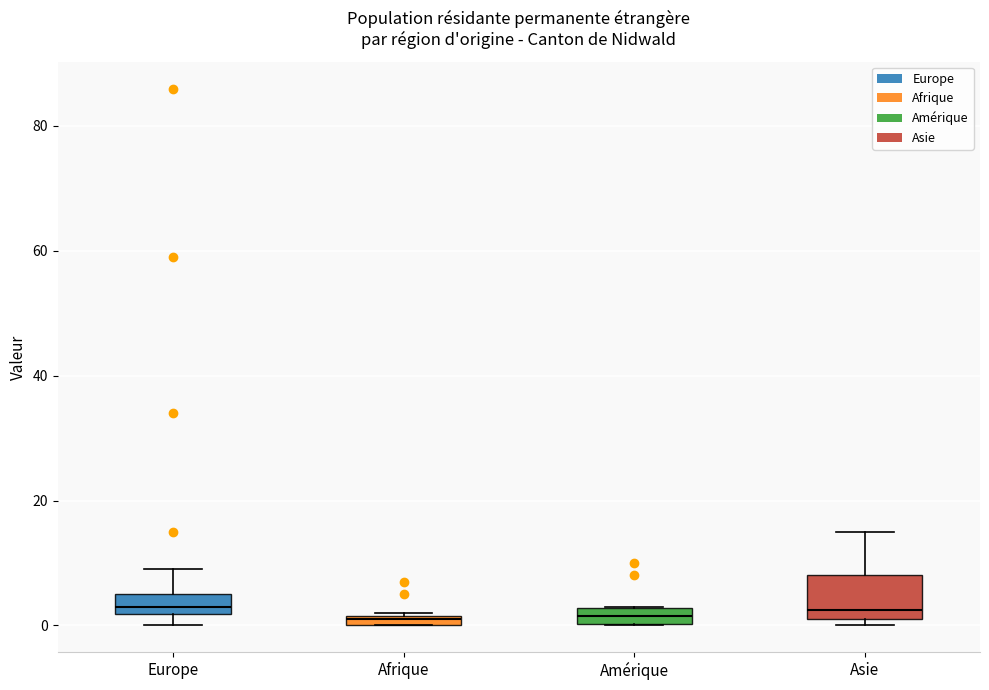

Which box is the tallest, from its lower edge to its upper edge?

Asie